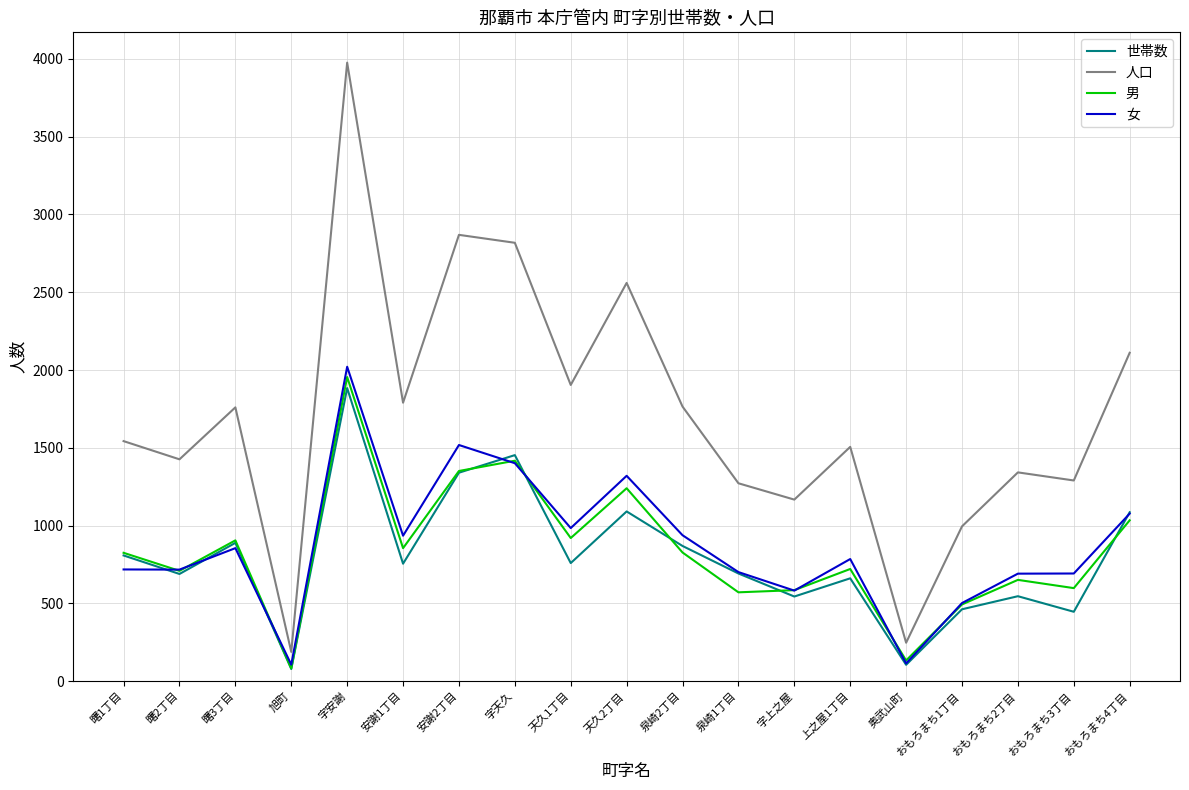

List the series in order of their peak value, highest first.

人口, 女, 男, 世帯数